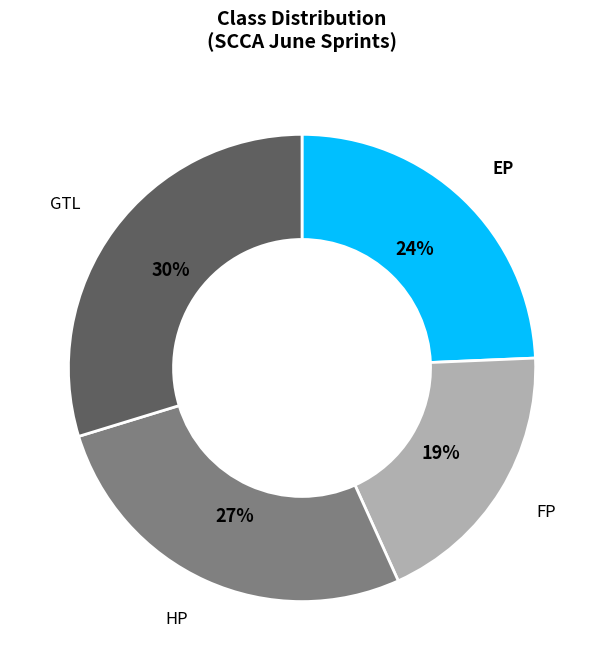

To the nearest percent, what is the combined percentage of HP and GTL?

57%